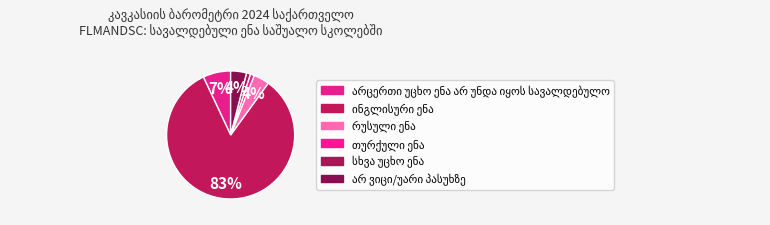

Rank the categories by value from highest to lowest.

ინგლისური ენა, არცერთი უცხო ენა არ უნდა იყოს სავალდებულო, რუსული ენა, არ ვიცი/უარი პასუხზე, თურქული ენა, სხვა უცხო ენა